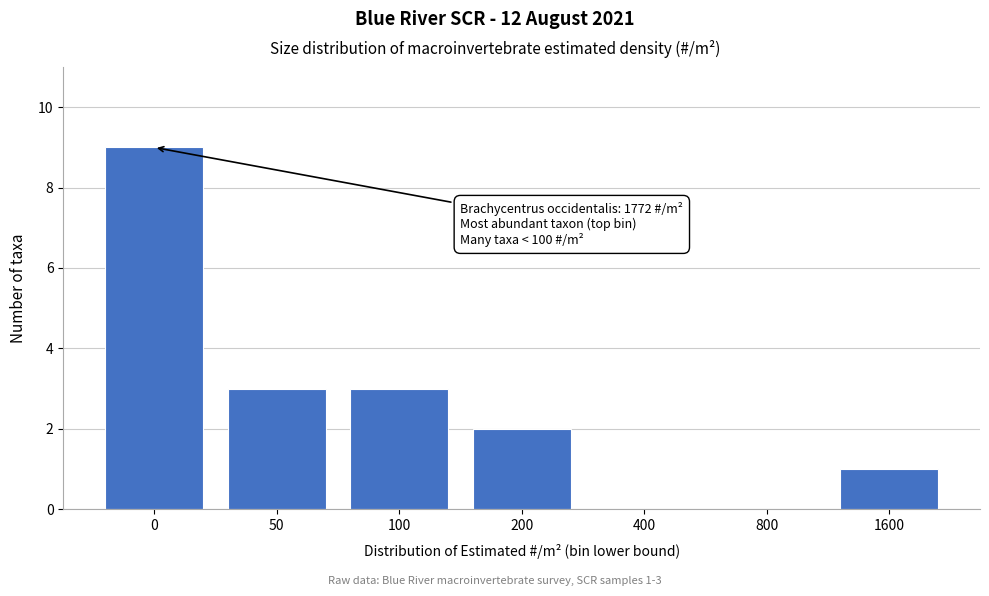

Reading right to left, transcribe all the data shown in this chart.

1600=1	800=0	400=0	200=2	100=3	50=3	0=9